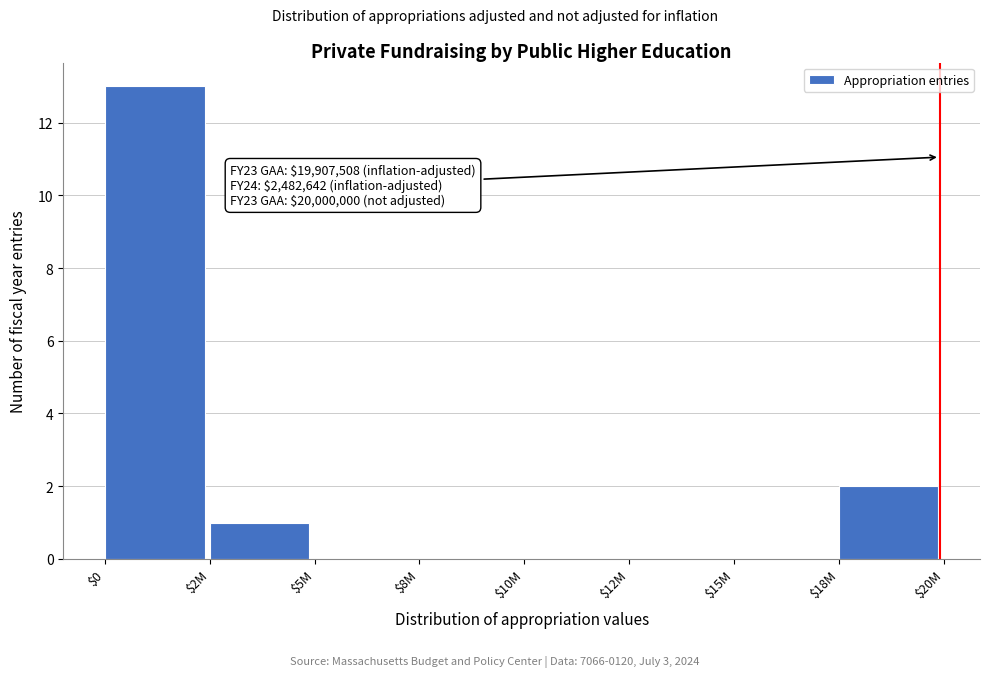

Which category has the highest value across all series?

$0